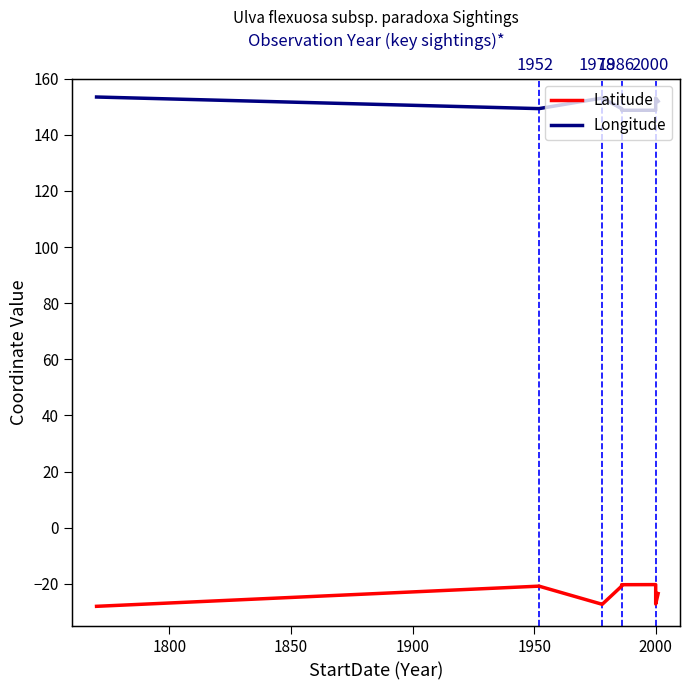

What is the value of the Latitude point at the 2nd from the left?

-20.8